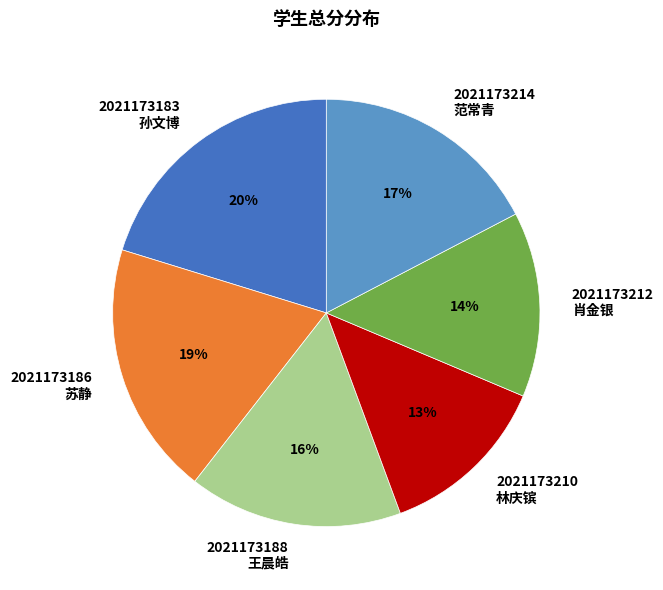

Which slice is the smallest?

2021173210 林庆镔